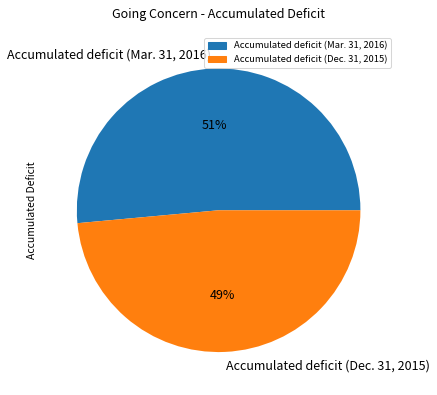

Do Accumulated deficit (Mar. 31, 2016) and Accumulated deficit (Dec. 31, 2015) together represent more than half of the pie?

Yes